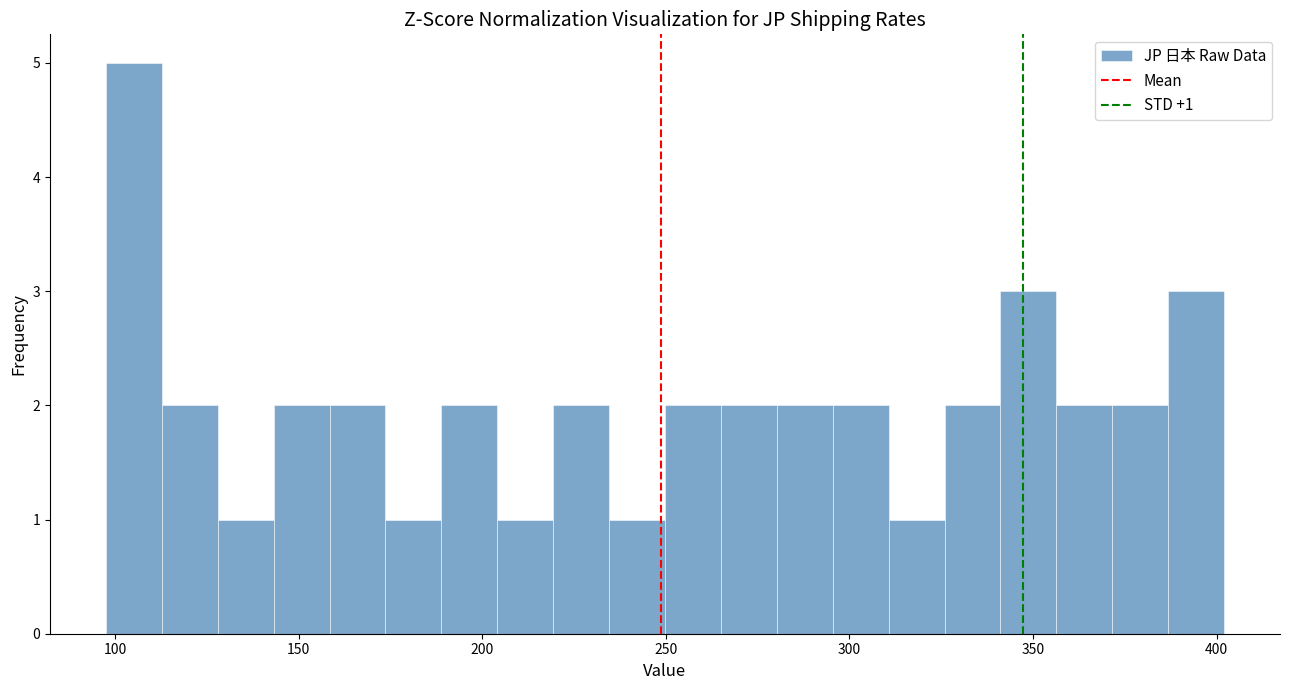

Read against the x-axis, roughly where is the centre of the tallest bar?

105